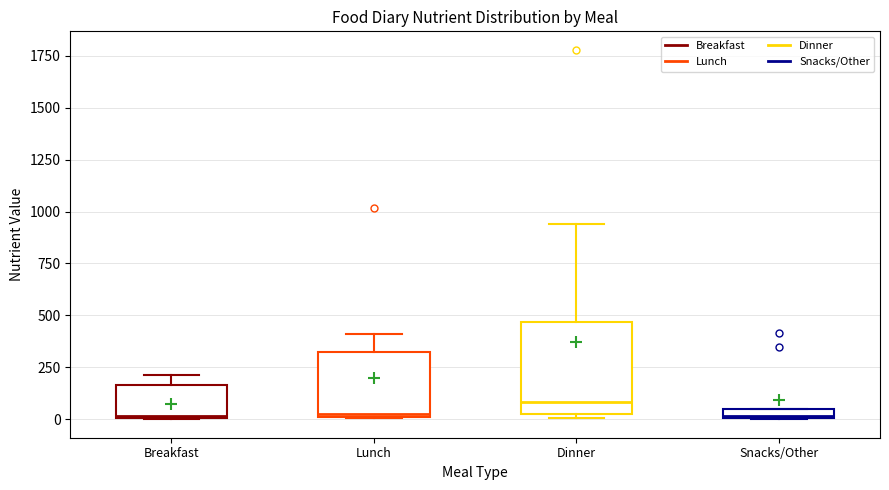

Comparing the boxes themselves (not the whiskers), which one is the tallest?

Dinner